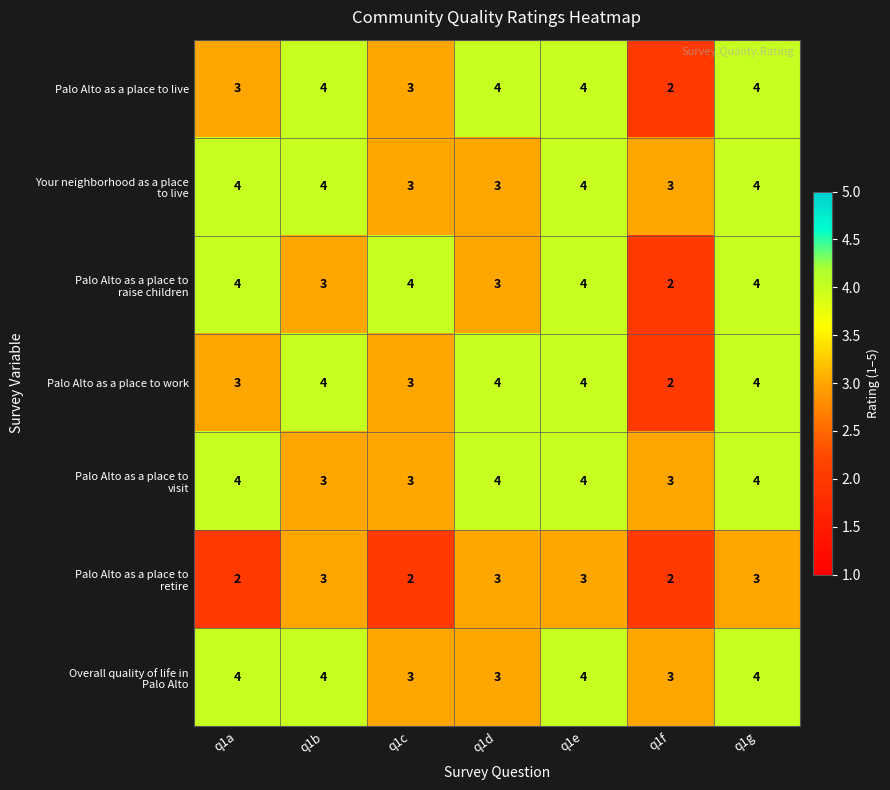

How many Palo Alto as a place to work values are between 3 and 4?

6